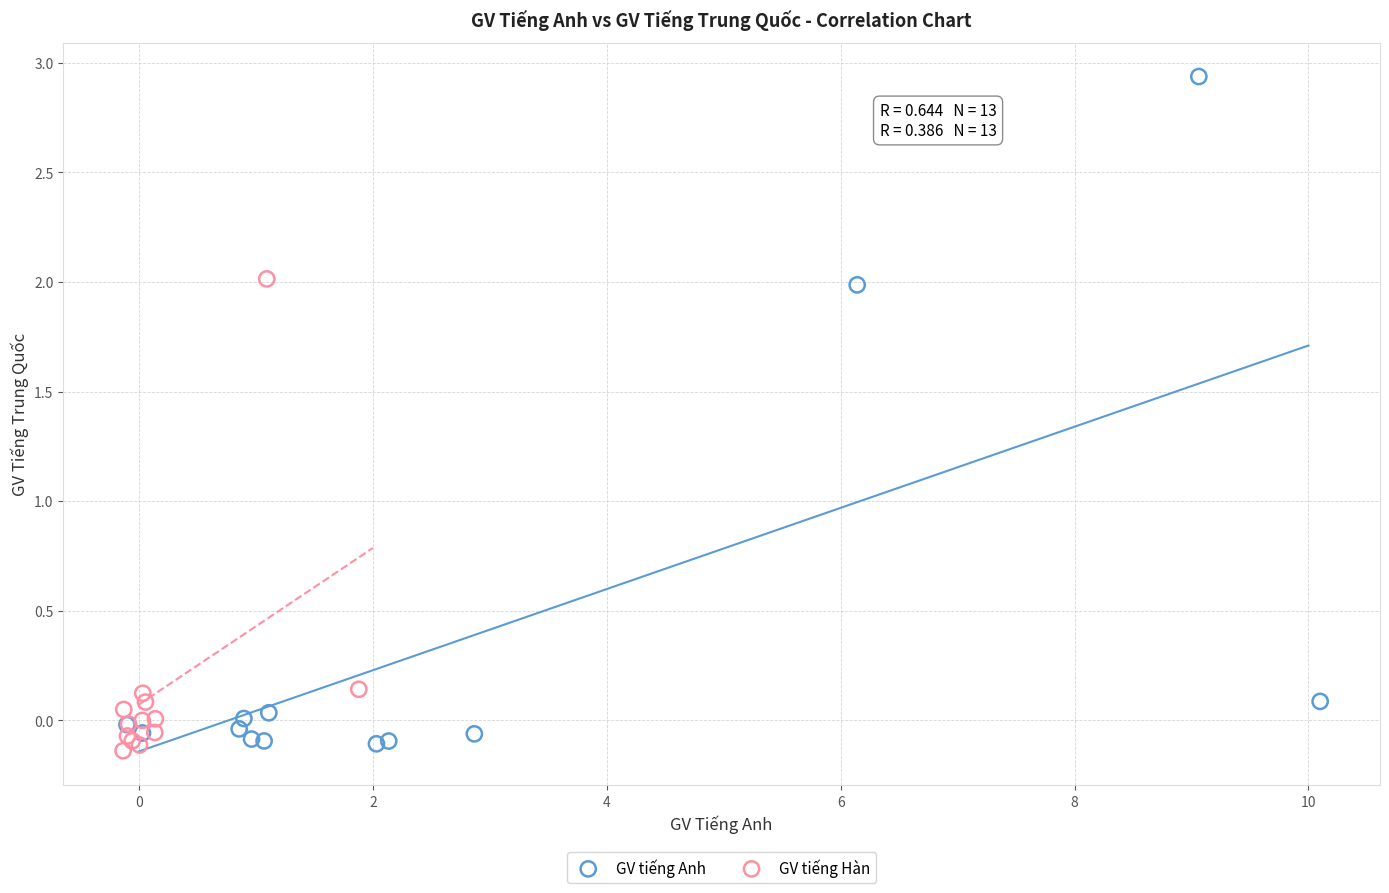

Which series has the largest Y range (max minus min)?

GV tiếng Anh